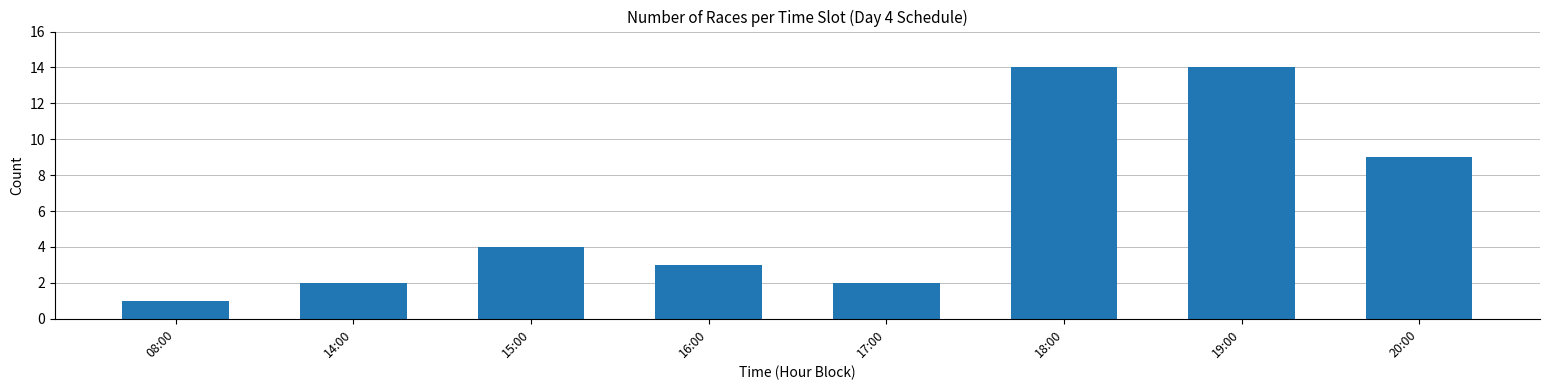

What is the label of the 7th bar from the left?

19:00